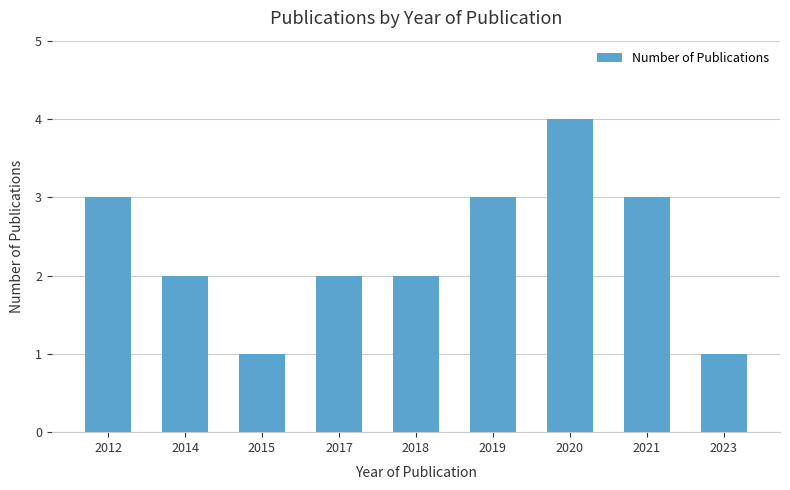

What is the value of the 9th bar from the left?

1